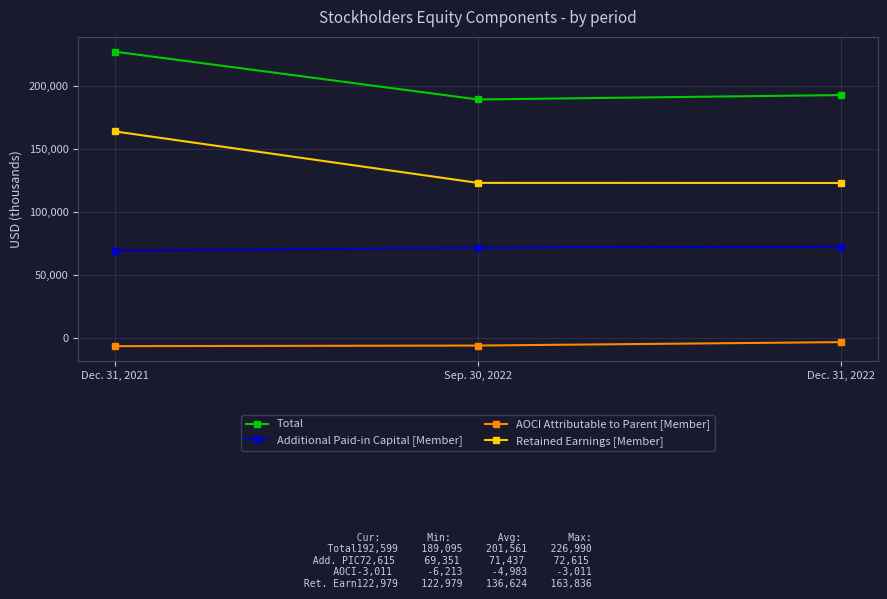

What is the maximum value shown in the chart?

226990